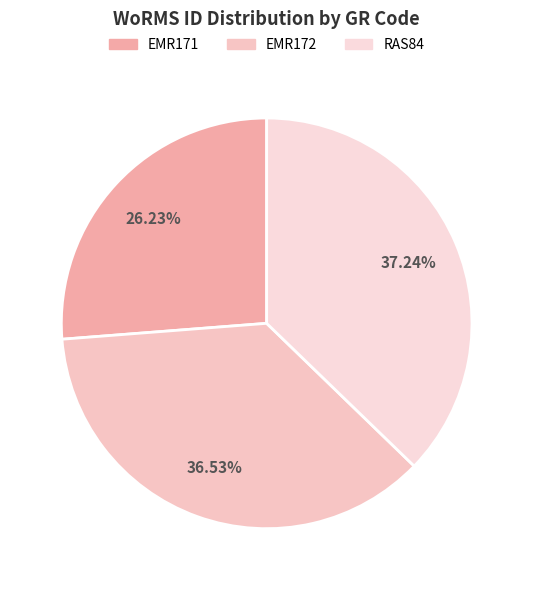

What percentage is NOT represented by EMR172?

63.5%